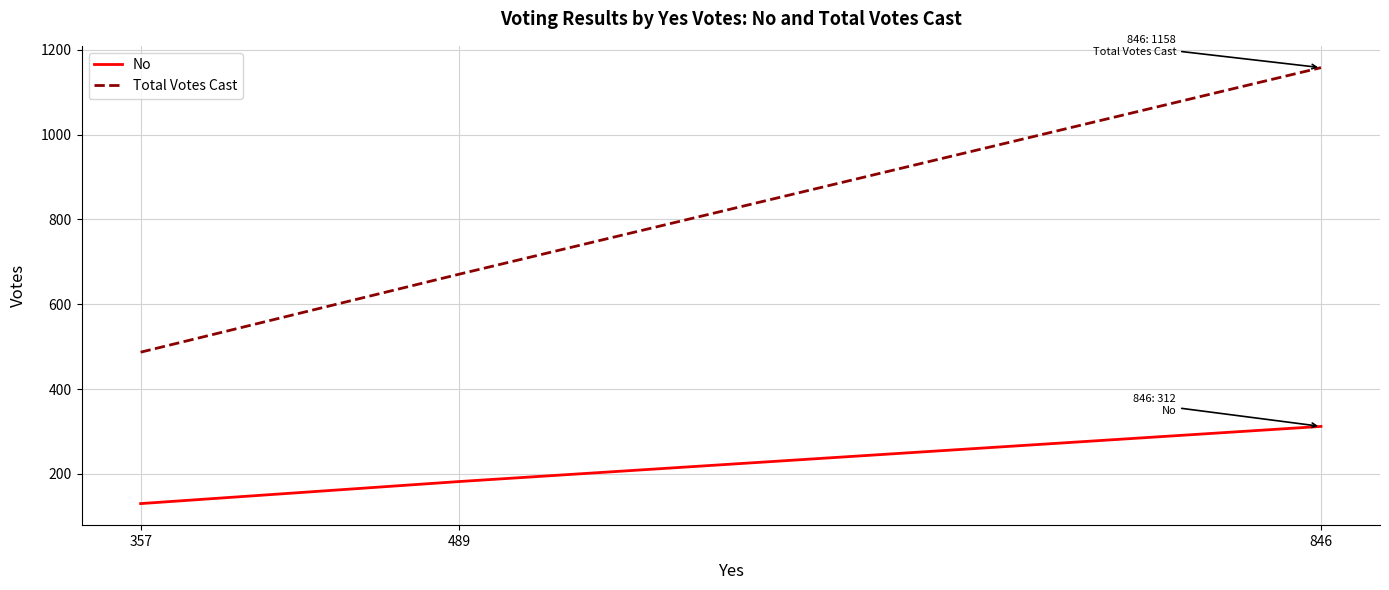

What is the maximum value for Total Votes Cast?

1158